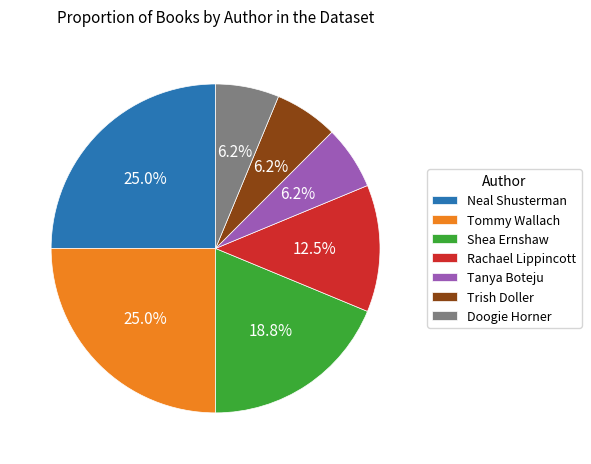

What is the ratio of the value at Tanya Boteju to the value at Trish Doller?

1.0